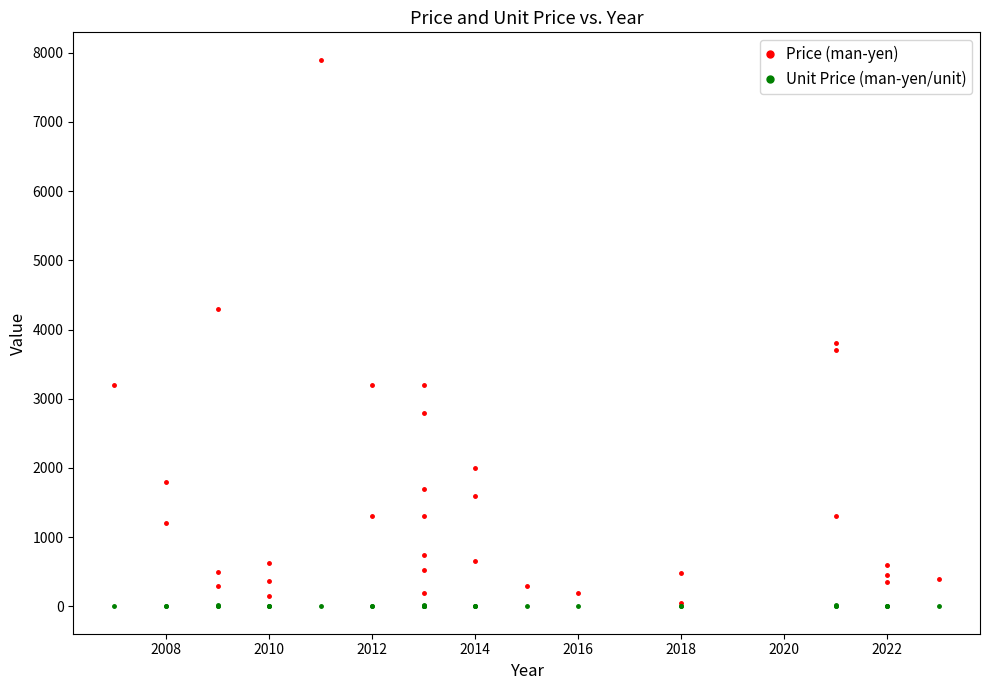

What is the difference between the maximum and minimum values in the Unit Price (man-yen/unit) series?

25.0